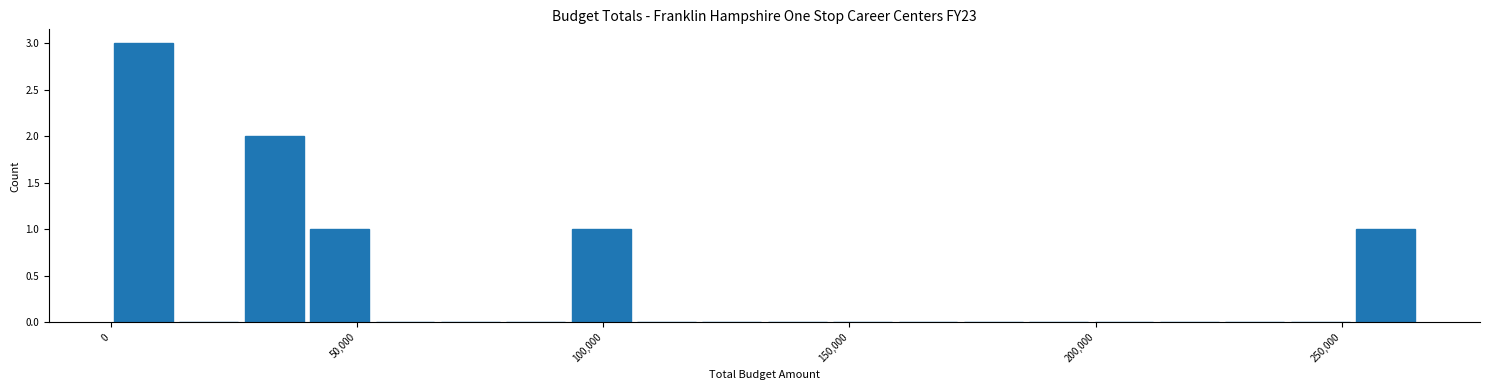

Read against the x-axis, roughly where is the centre of the tallest bar?

5000